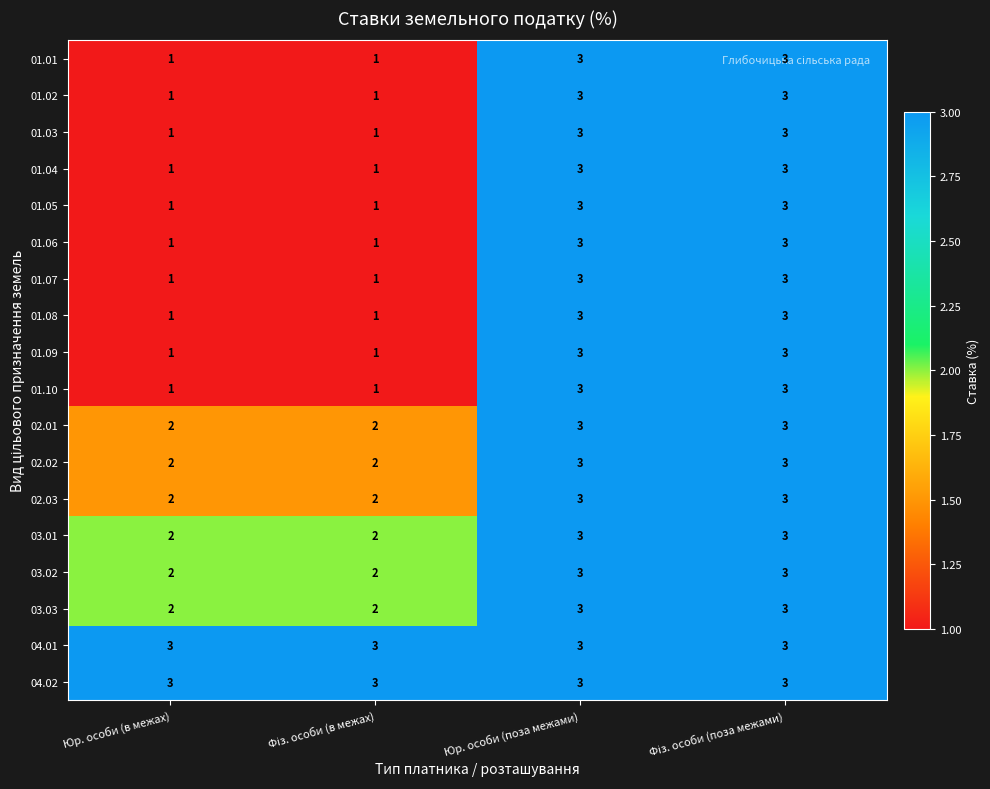

Is the value of 03.02 at Юр. особи (поза межами) greater than the value of 03.03 at Юр. особи (в межах)?

Yes